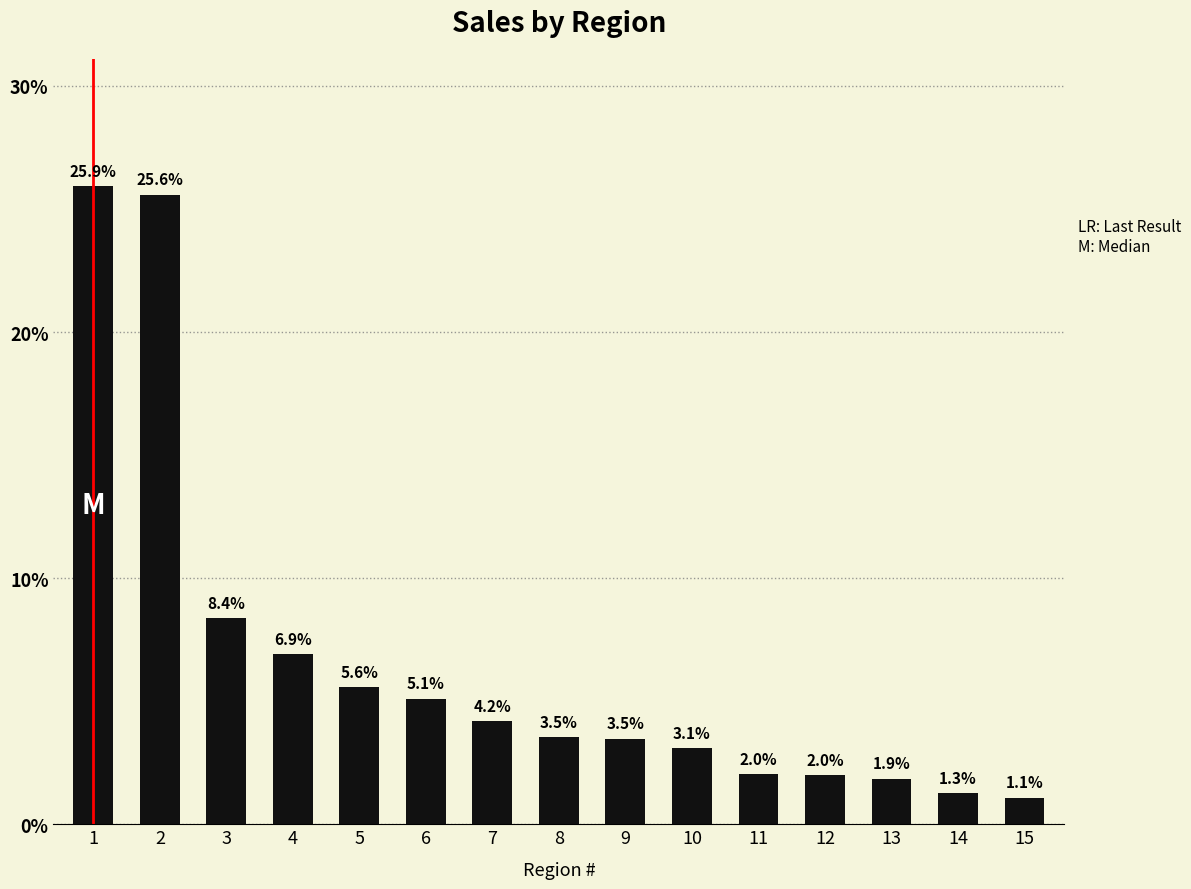

Reading left to right, list all the values displayed in this chart.

25.9	25.6	8.4	6.9	5.6	5.1	4.2	3.5	3.5	3.1	2.0	2.0	1.9	1.3	1.1